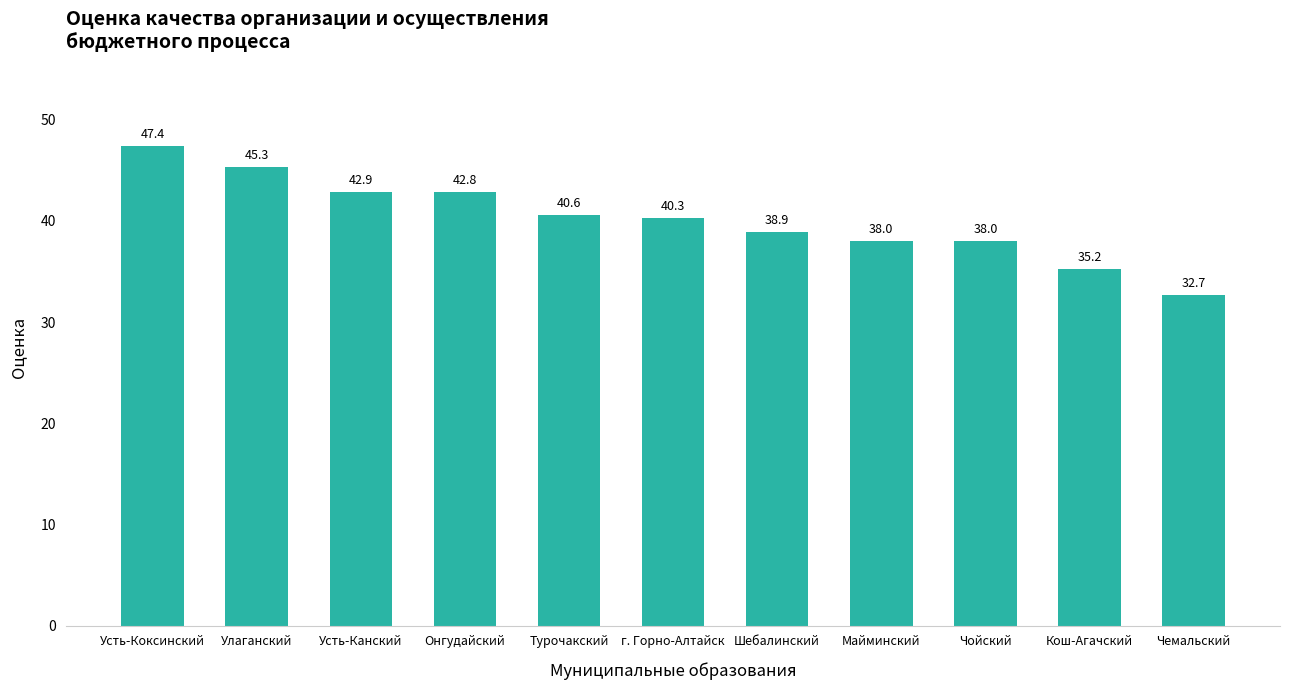

Which category has the highest value across all series?

Усть-Коксинский